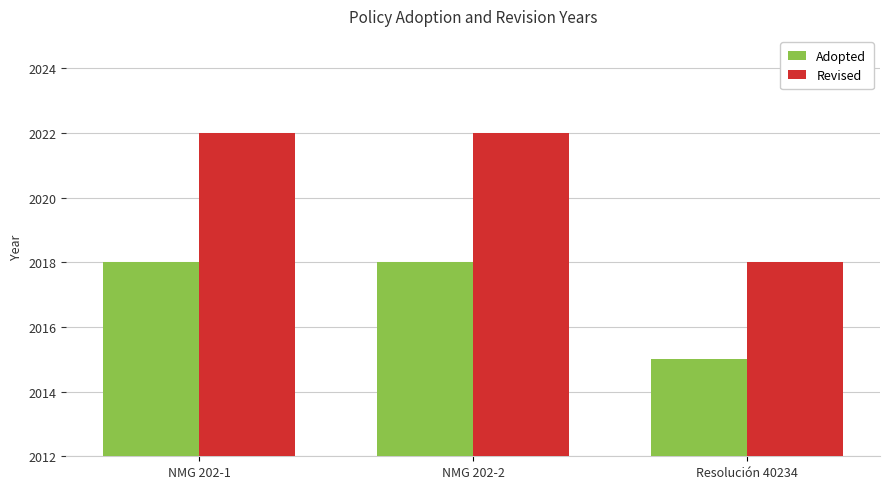

What is the label of the 2nd bar from the left?

NMG 202-2